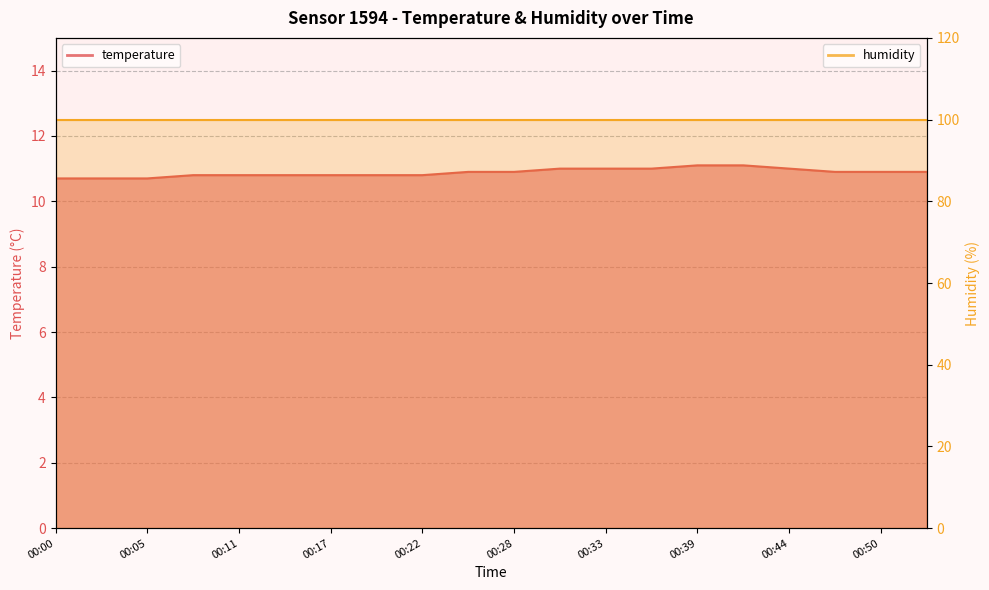

Between 00:53 and 00:47, which is larger?

00:53